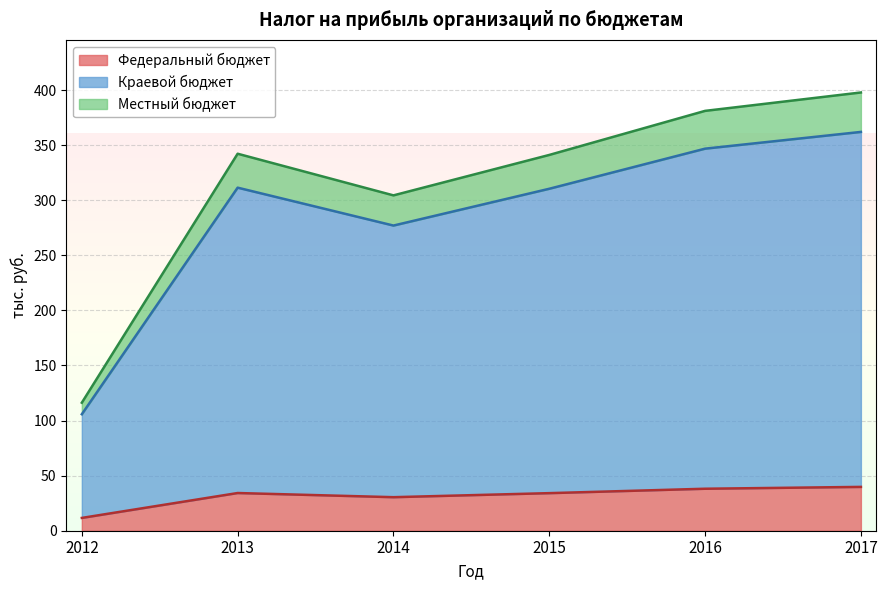

True or false: Федеральный бюджет and Краевой бюджет intersect in this chart.

False